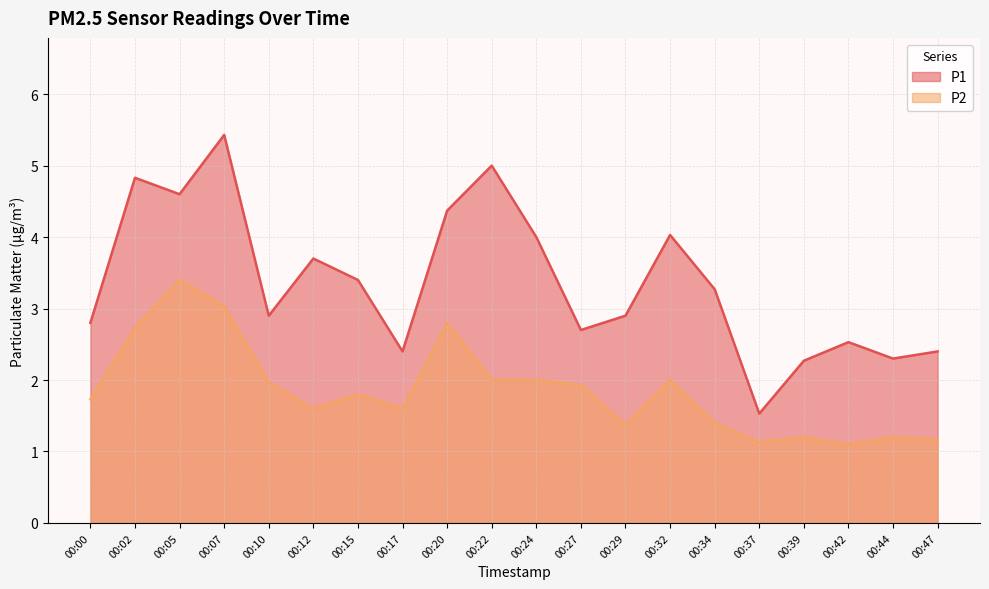

What value does the P1 series have at 00:02?

4.8